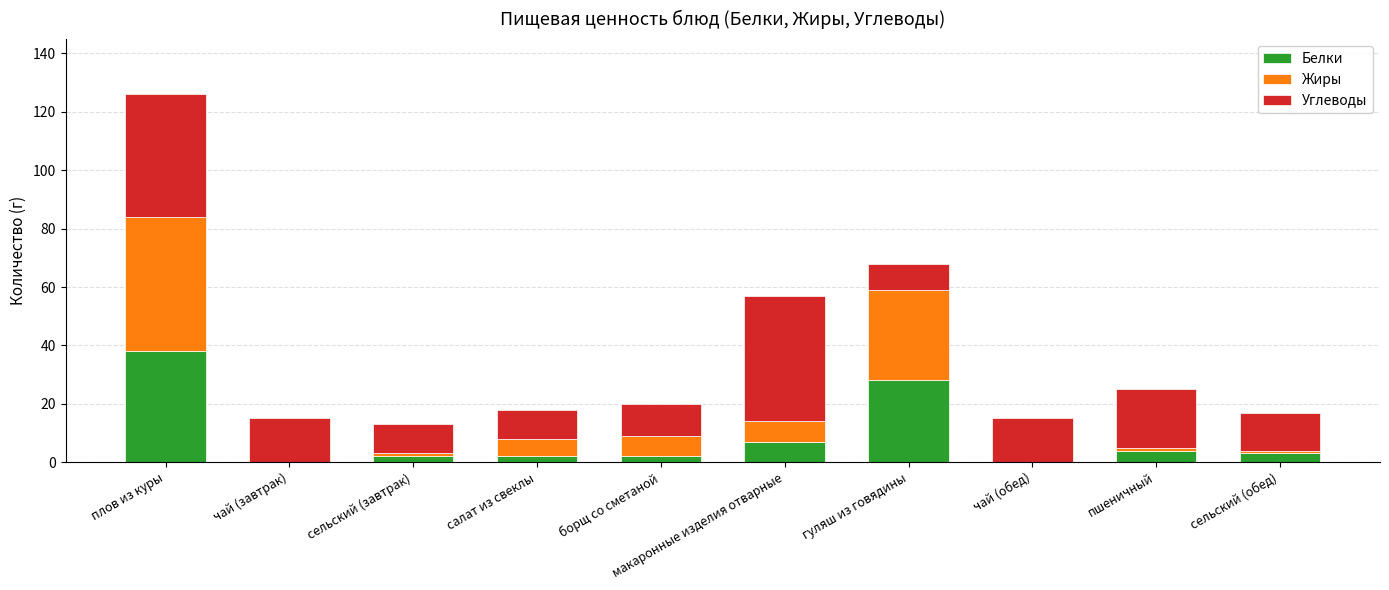

What is the total value across all series at пшеничный?

25